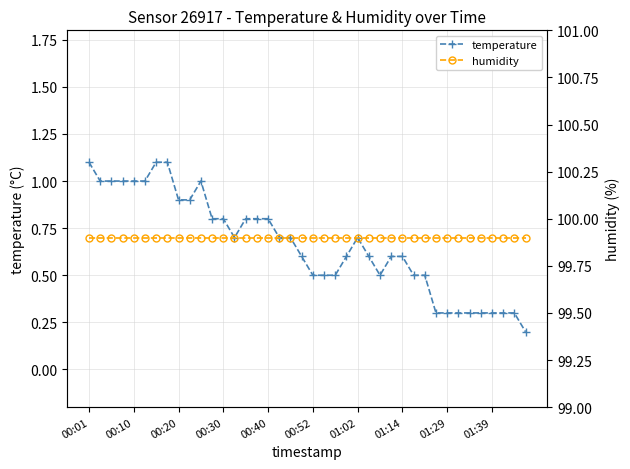

Reading left to right, transcribe all the data shown in this chart.

temperature: 1.1	1.0	1.0	1.0	1.0	1.0	1.1	1.1	0.9	0.9	1.0	0.8	0.8	0.7	0.8	0.8	0.8	0.7	0.7	0.6	0.5	0.5	0.5	0.6	0.7	0.6	0.5	0.6	0.6	0.5	0.5	0.3	0.3	0.3	0.3	0.3	0.3	0.3	0.3	0.2
humidity: 99.9	99.9	99.9	99.9	99.9	99.9	99.9	99.9	99.9	99.9	99.9	99.9	99.9	99.9	99.9	99.9	99.9	99.9	99.9	99.9	99.9	99.9	99.9	99.9	99.9	99.9	99.9	99.9	99.9	99.9	99.9	99.9	99.9	99.9	99.9	99.9	99.9	99.9	99.9	99.9